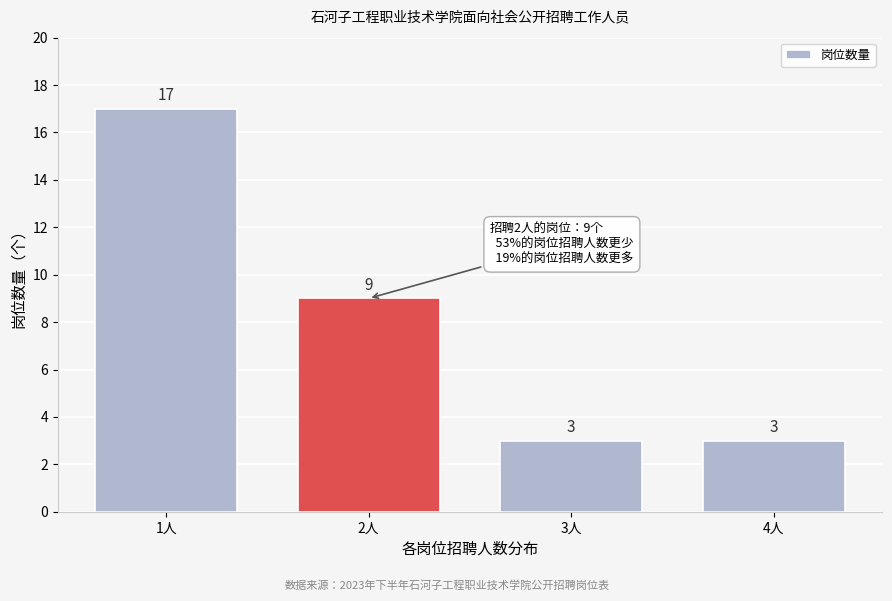

Reading left to right, what are all the values shown in this chart?

1人=17	2人=9	3人=3	4人=3